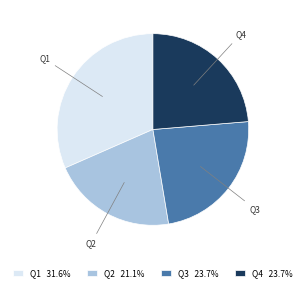

Combined, do Q2 and Q3 account for over 50%?

No